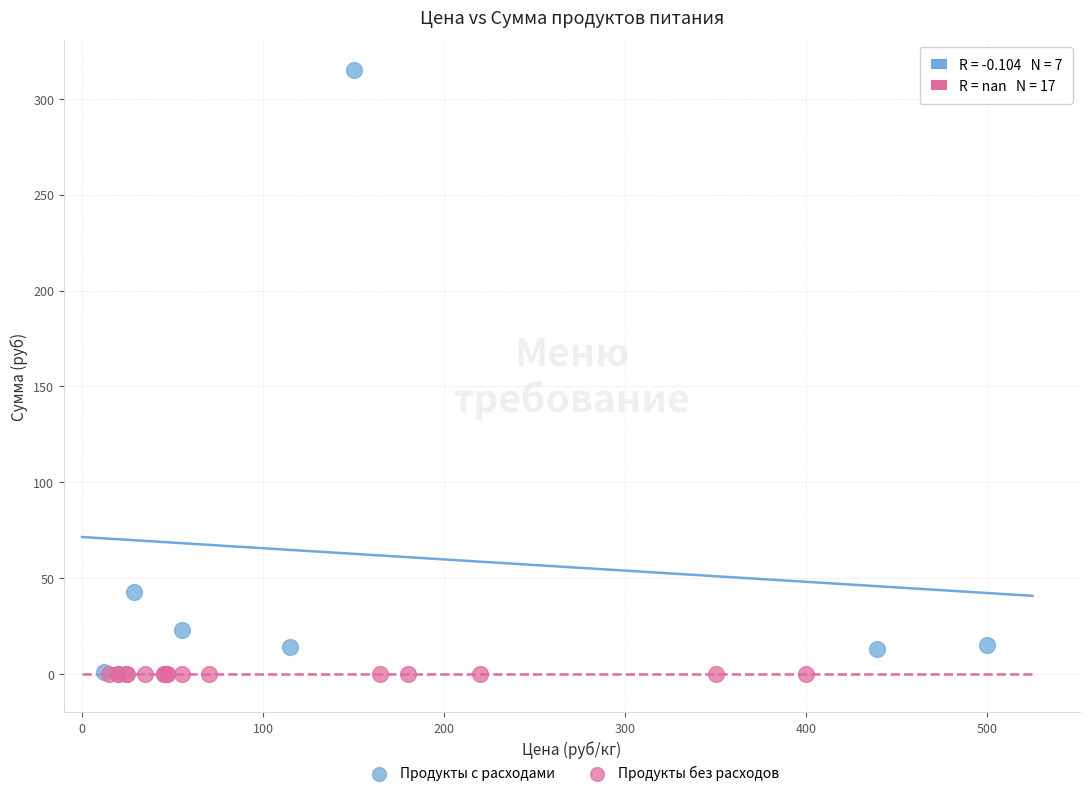

Which series reaches the maximum Y coordinate?

Продукты с расходами